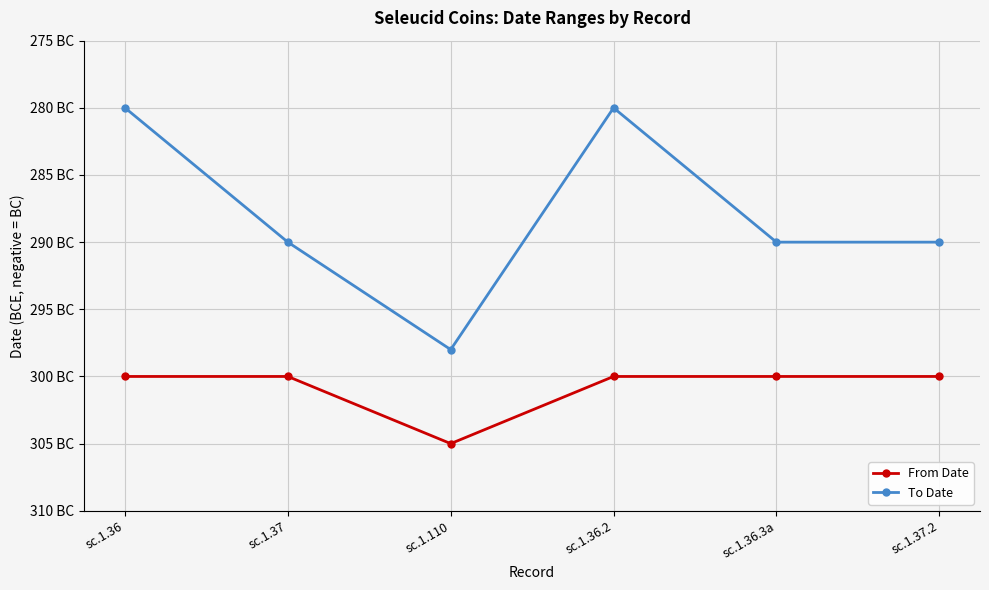

Between sc.1.36.2 and sc.1.110, which is larger?

sc.1.36.2